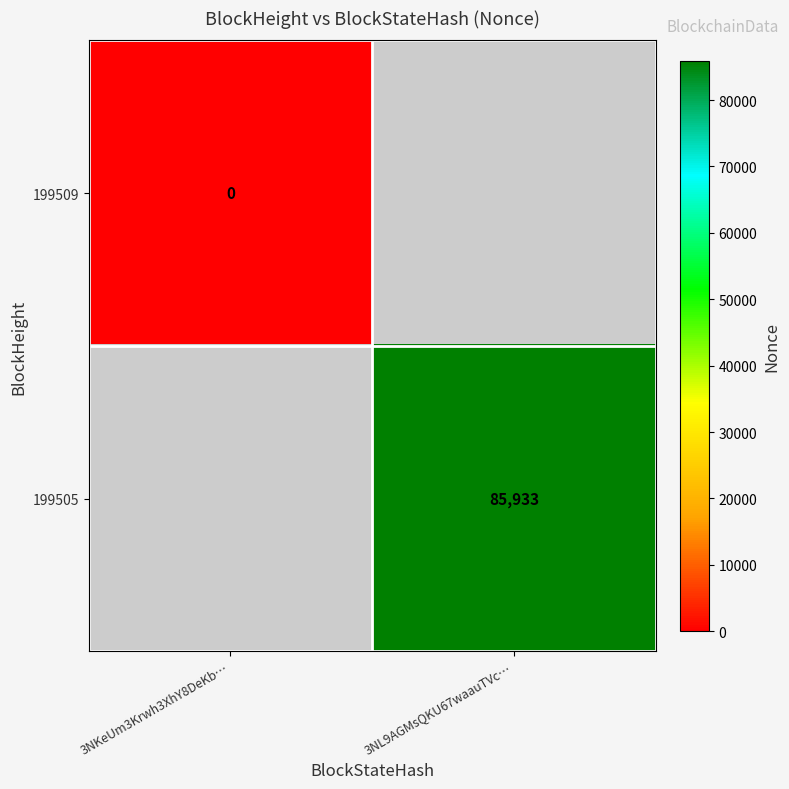

Which has a higher value, 3NKeUm3Krwh3XhY8DeKb… or 3NL9AGMsQKU67waauTVc…?

3NL9AGMsQKU67waauTVc…